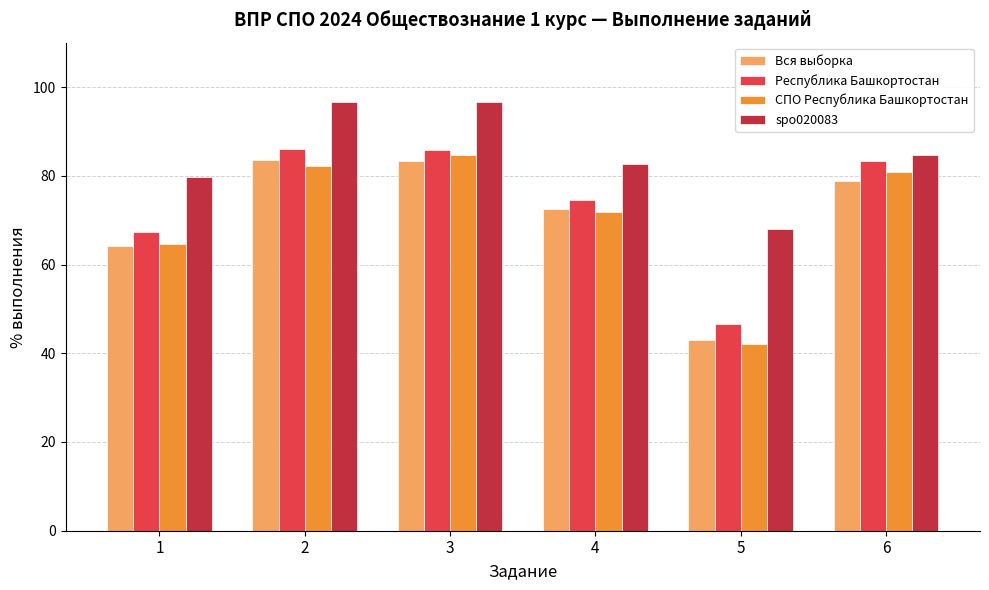

What is the maximum value shown in the chart?

96.7